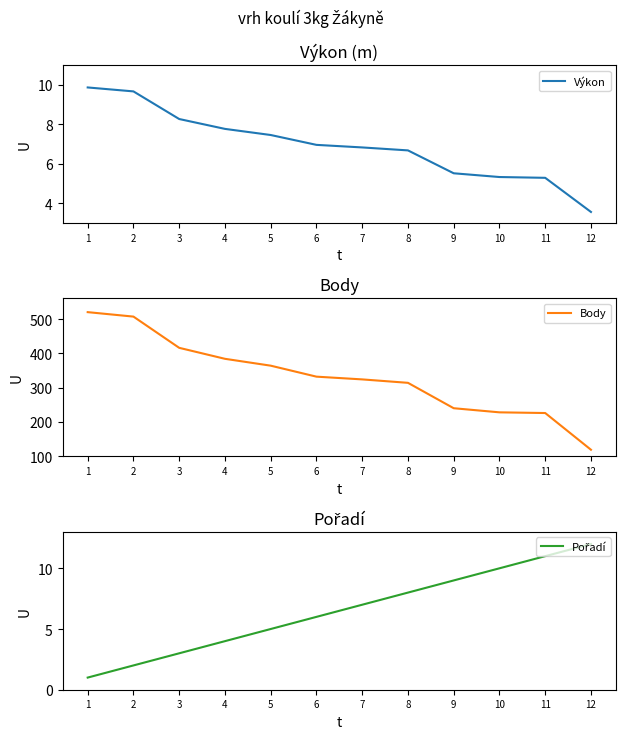

True or false: Pořadí has a value of 5.0 at 5.

True